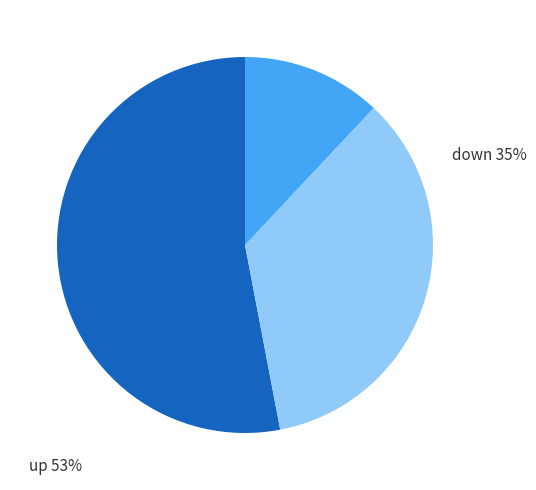

To the nearest percent, what is the average slice percentage?

33%